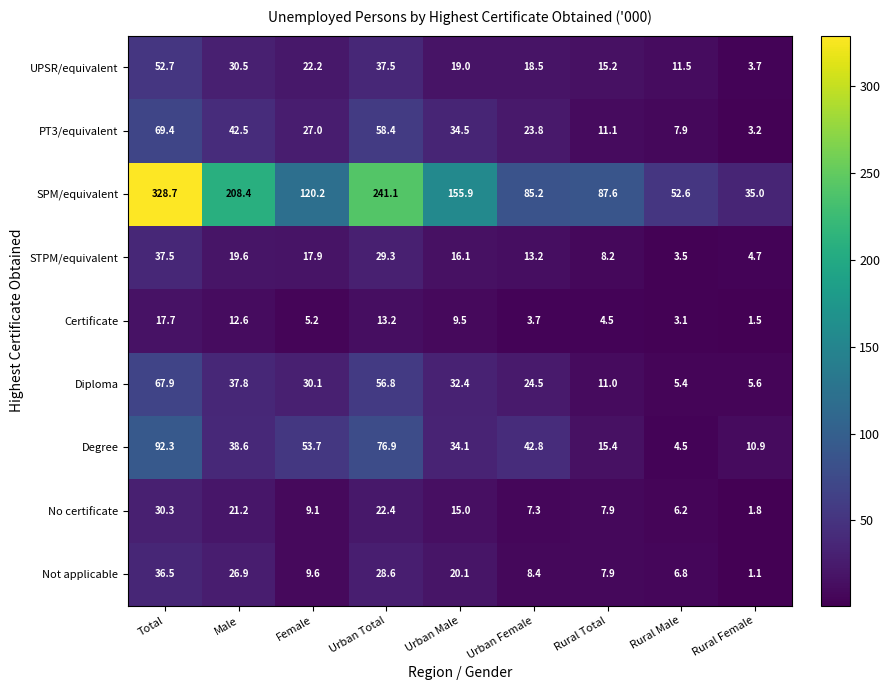

The value of PT3/equivalent at Total is 69.4. True or false?

True